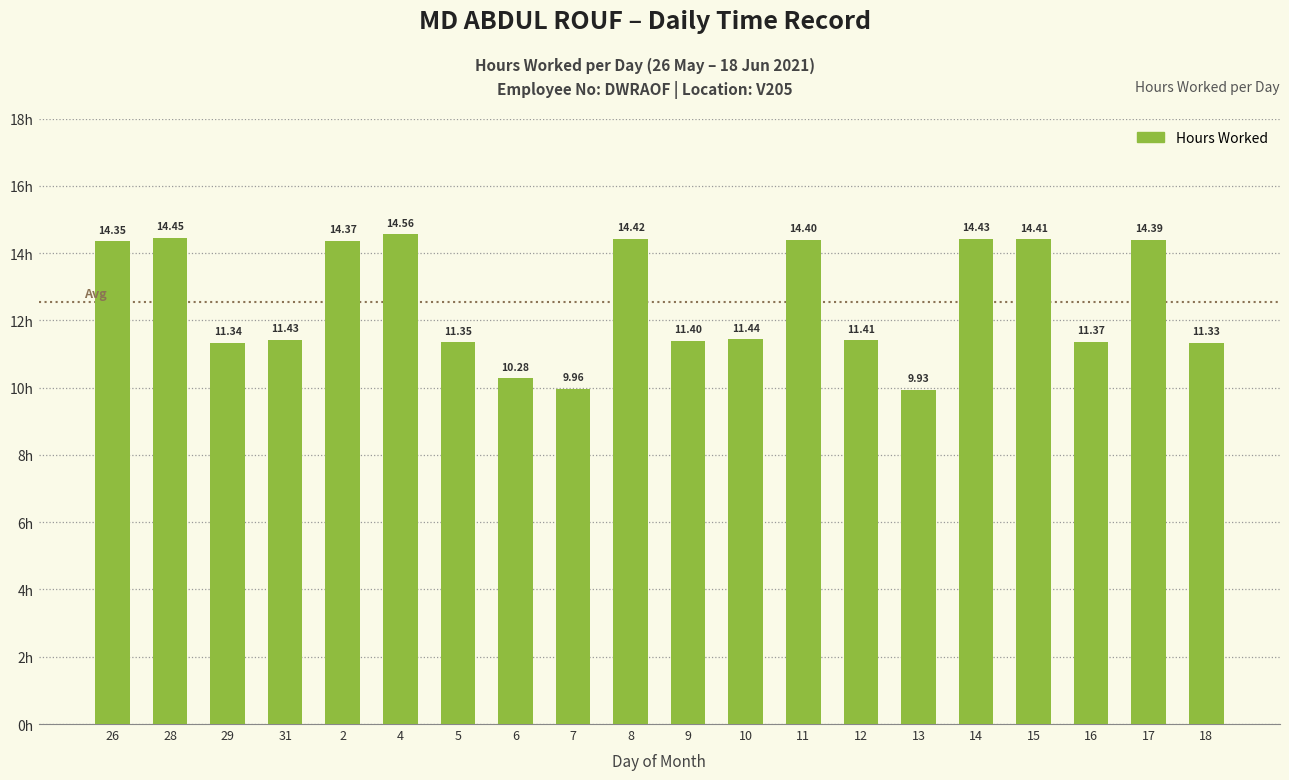

Where is the data nearest to the value 12?

10